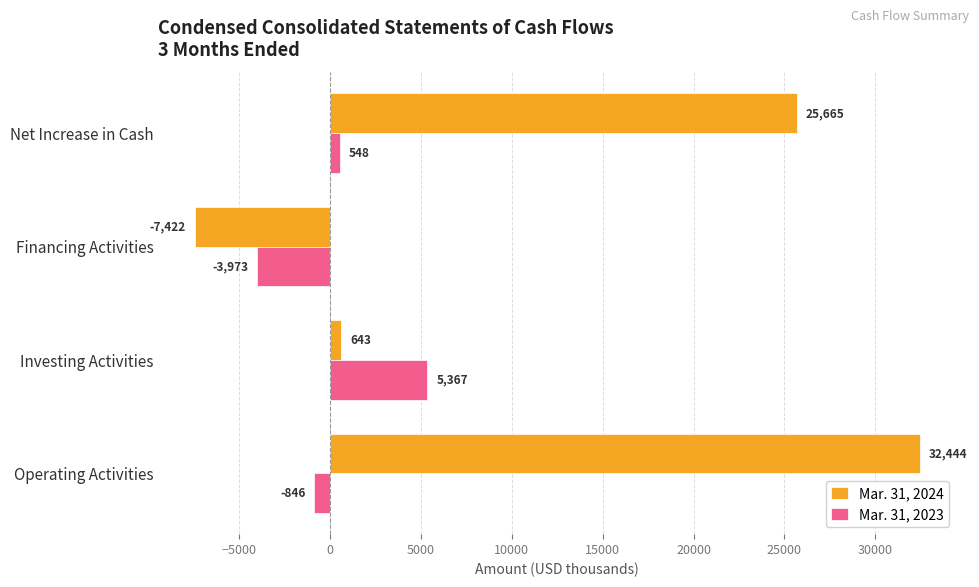

Which series has the widest spread of values?

Mar. 31, 2024